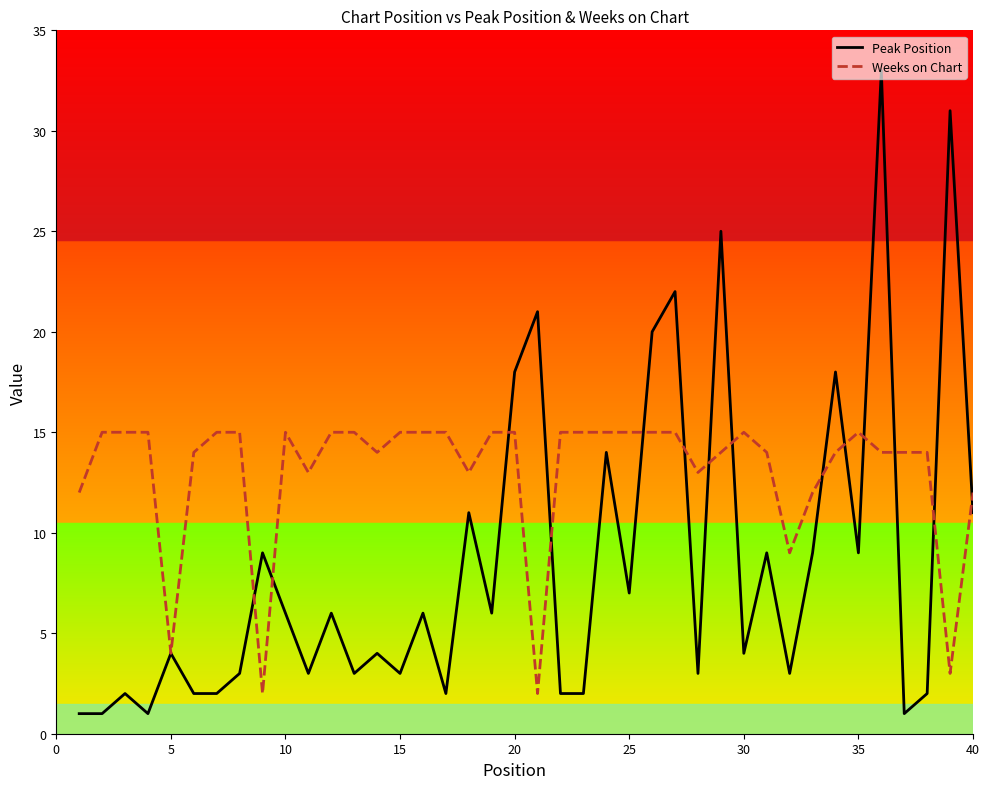

Rank the series by their maximum value, from lowest to highest.

Weeks on Chart, Peak Position